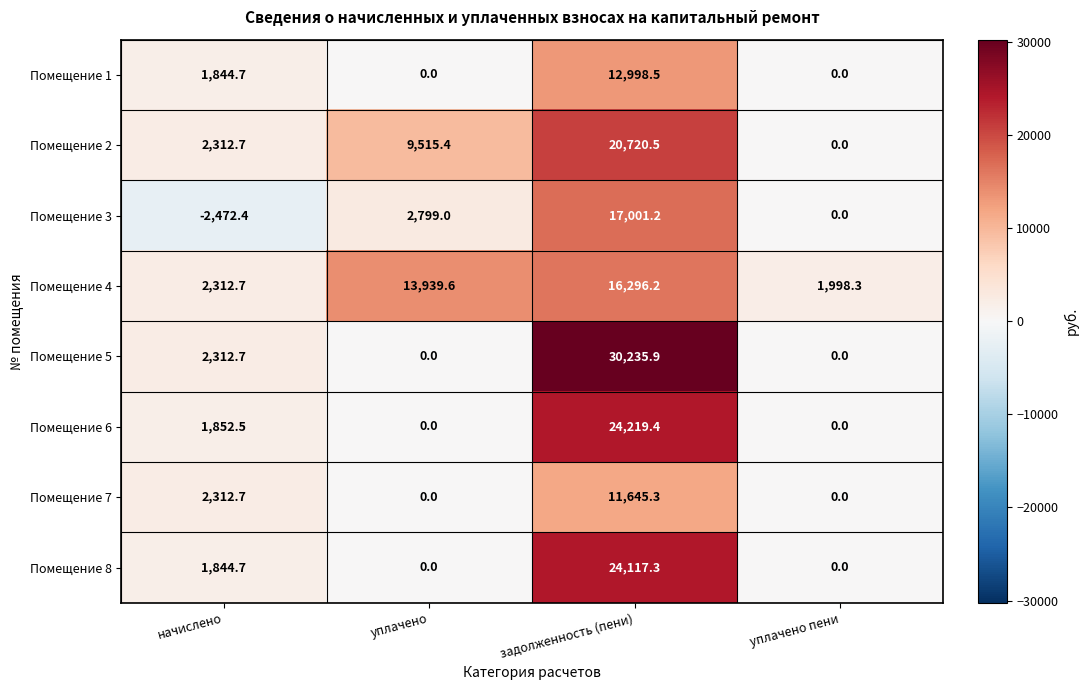

What is the sum of the Помещение 3 values at задолженность (пени) and уплачено?

19800.2